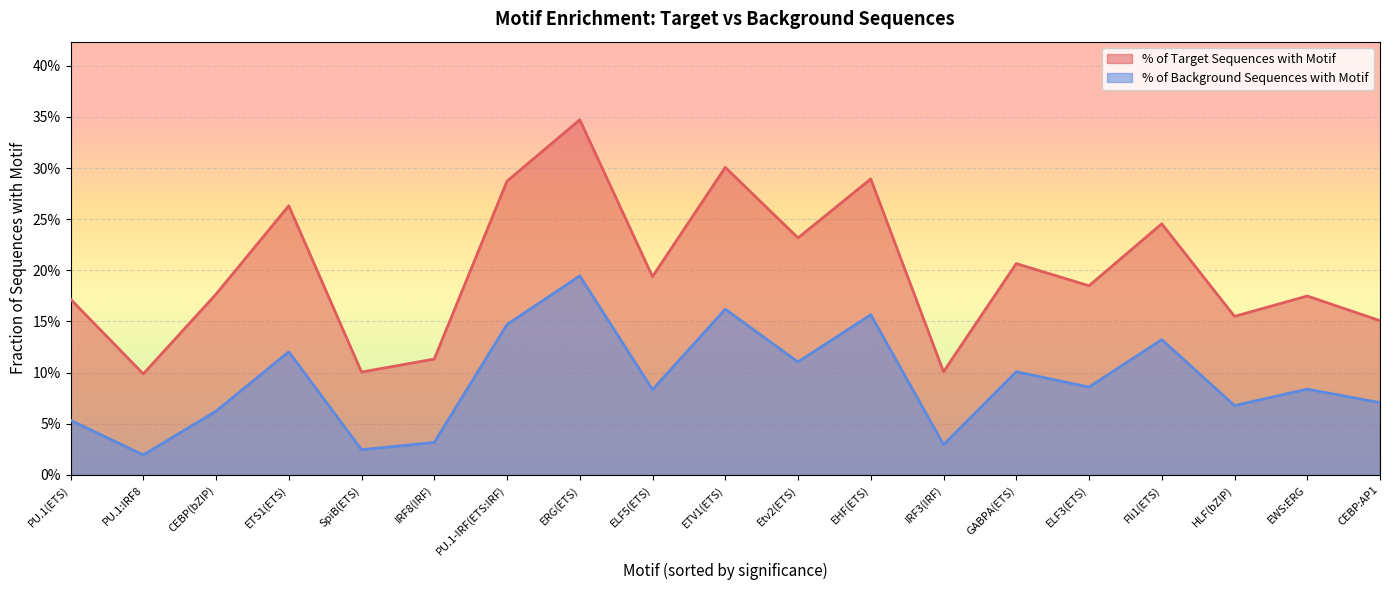

What is the greatest value displayed?

0.3